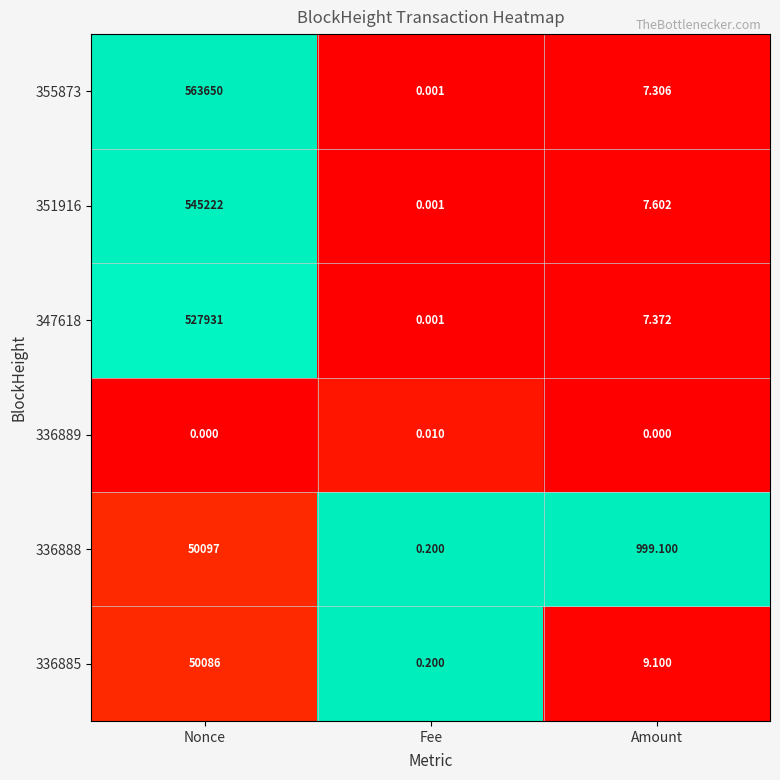

List the series in order of their peak value, lowest first.

336889, 336885, 336888, 347618, 351916, 355873